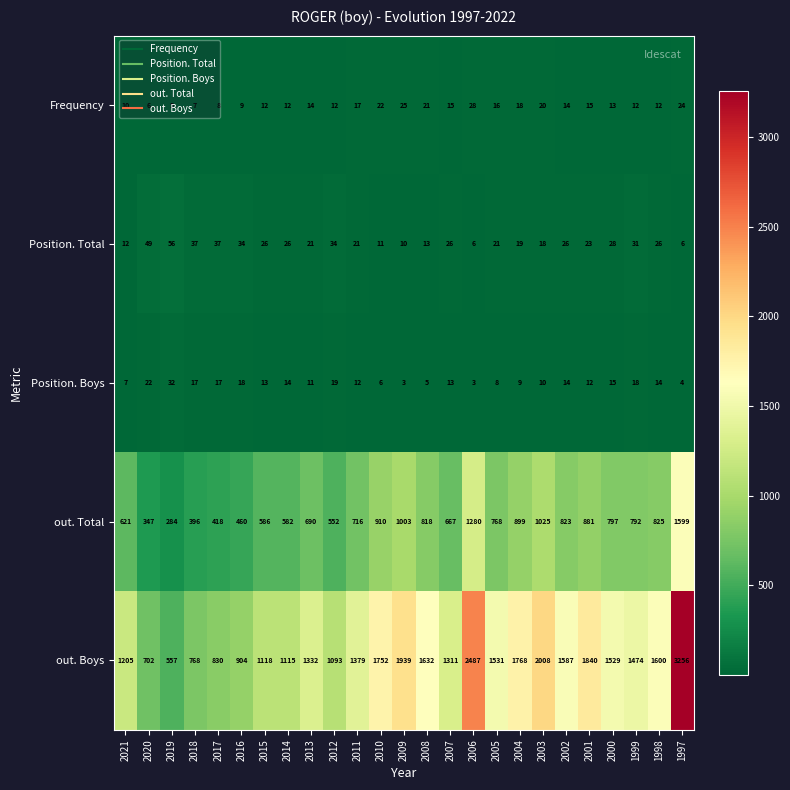

What is the difference between the maximum and minimum values in the out. Total series?

1315